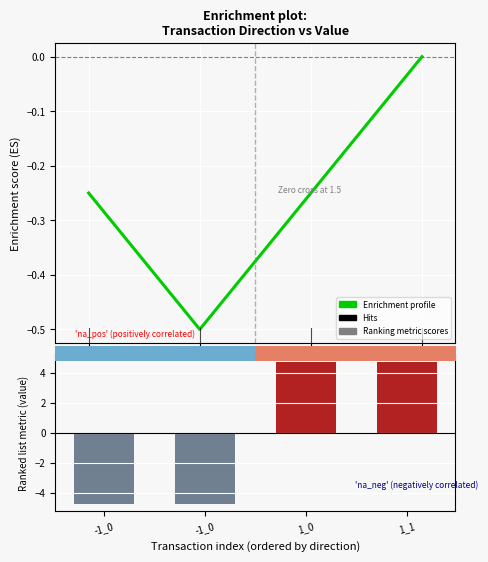

What is the difference between the Enrichment profile values at -1_0 and -1_0?

0.2